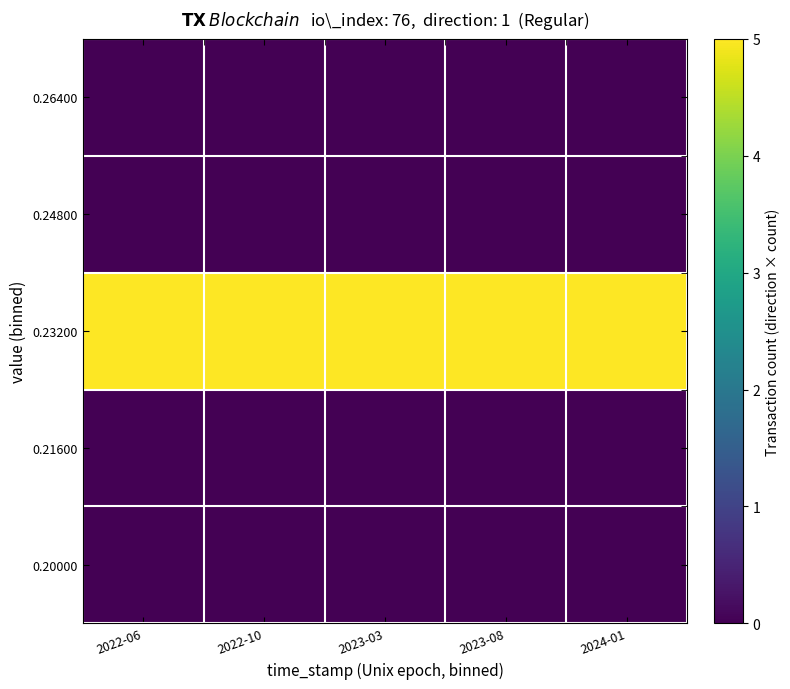

At which category is the sum across all series the highest?

2022-06